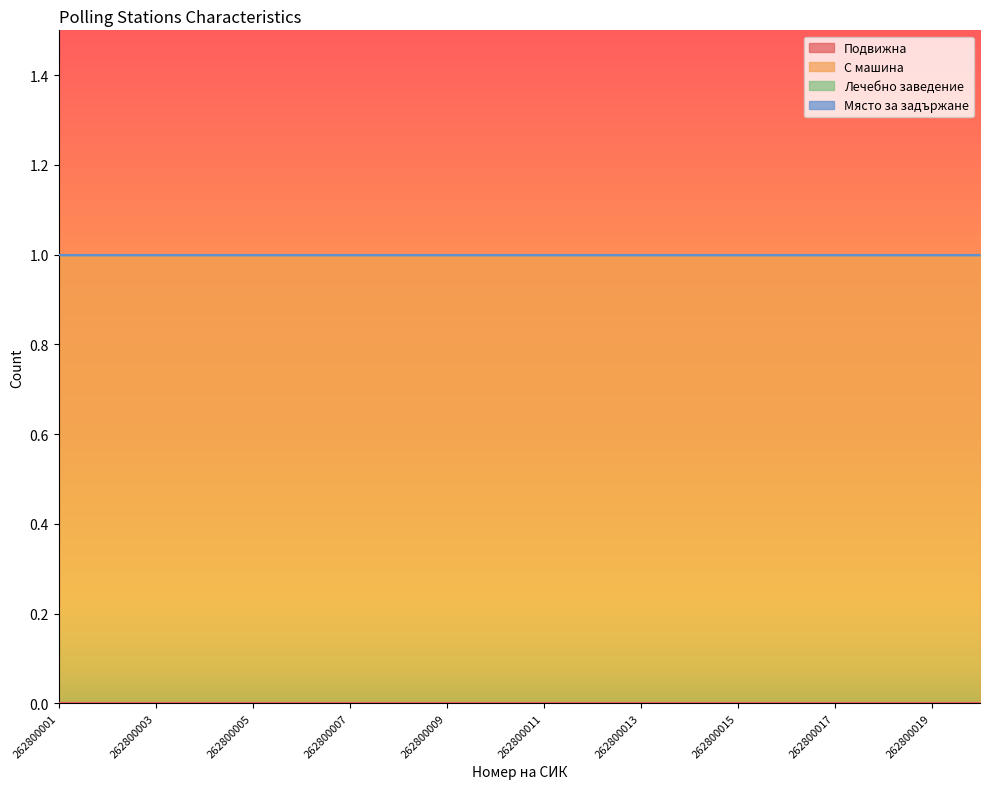

At which category is the sum across all series the highest?

262800001